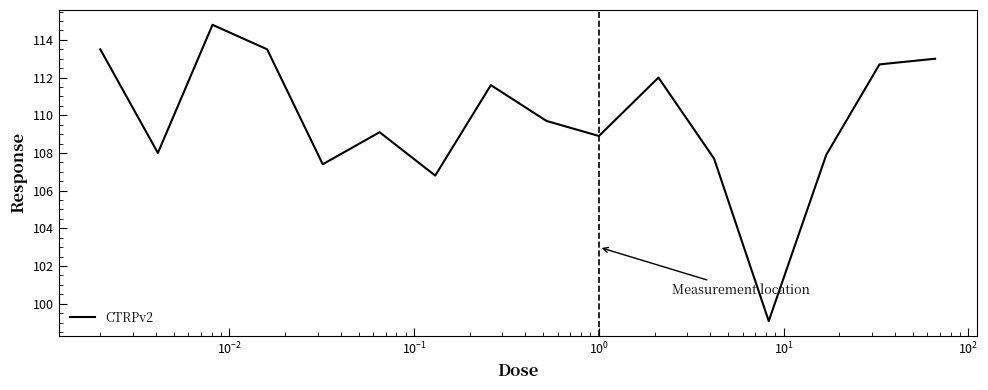

What is the difference between the maximum and minimum values?

15.7